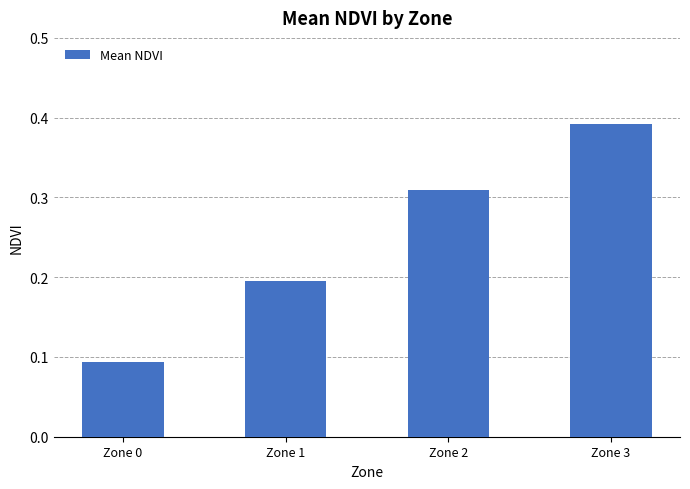

Which has a higher value, Zone 0 or Zone 3?

Zone 3